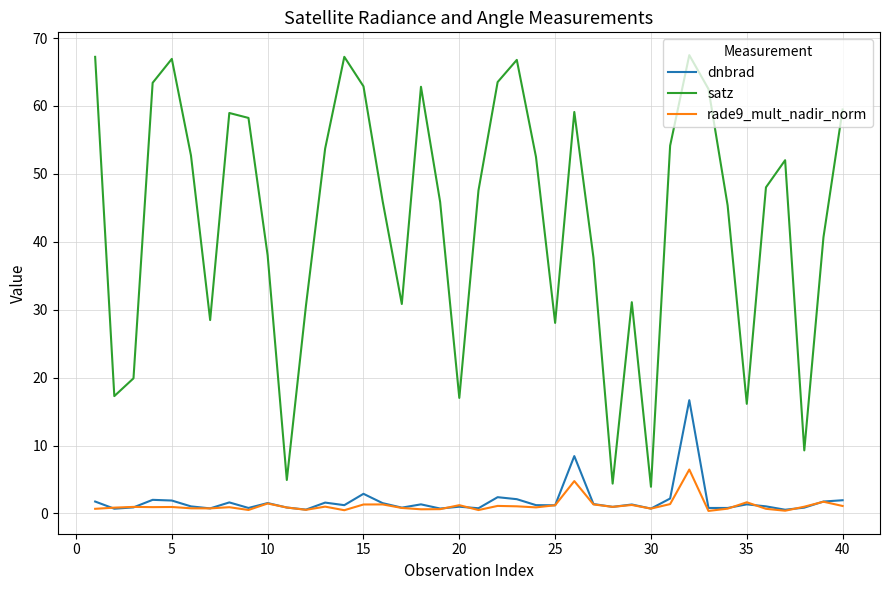

True or false: rade9_mult_nadir_norm has more than 0 points higher than both neighbors.

True